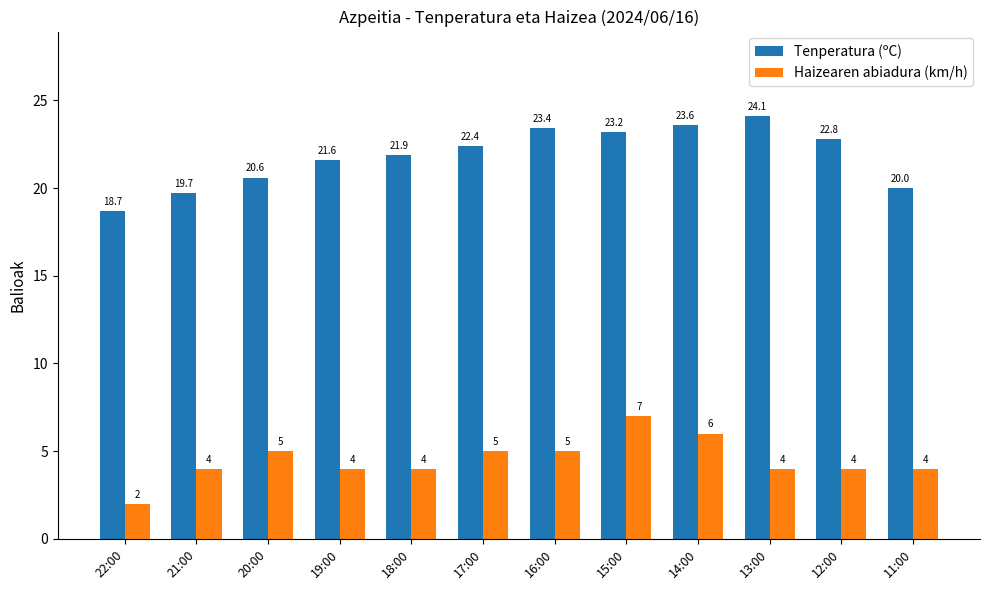

True or false: Haizearen abiadura (km/h) has a value of 0.9 at 22:00.

False